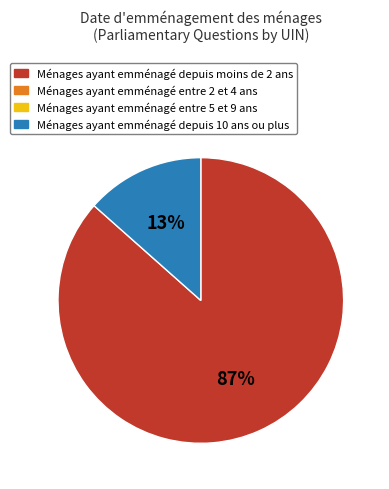

To the nearest percent, what is the average slice percentage?

50%